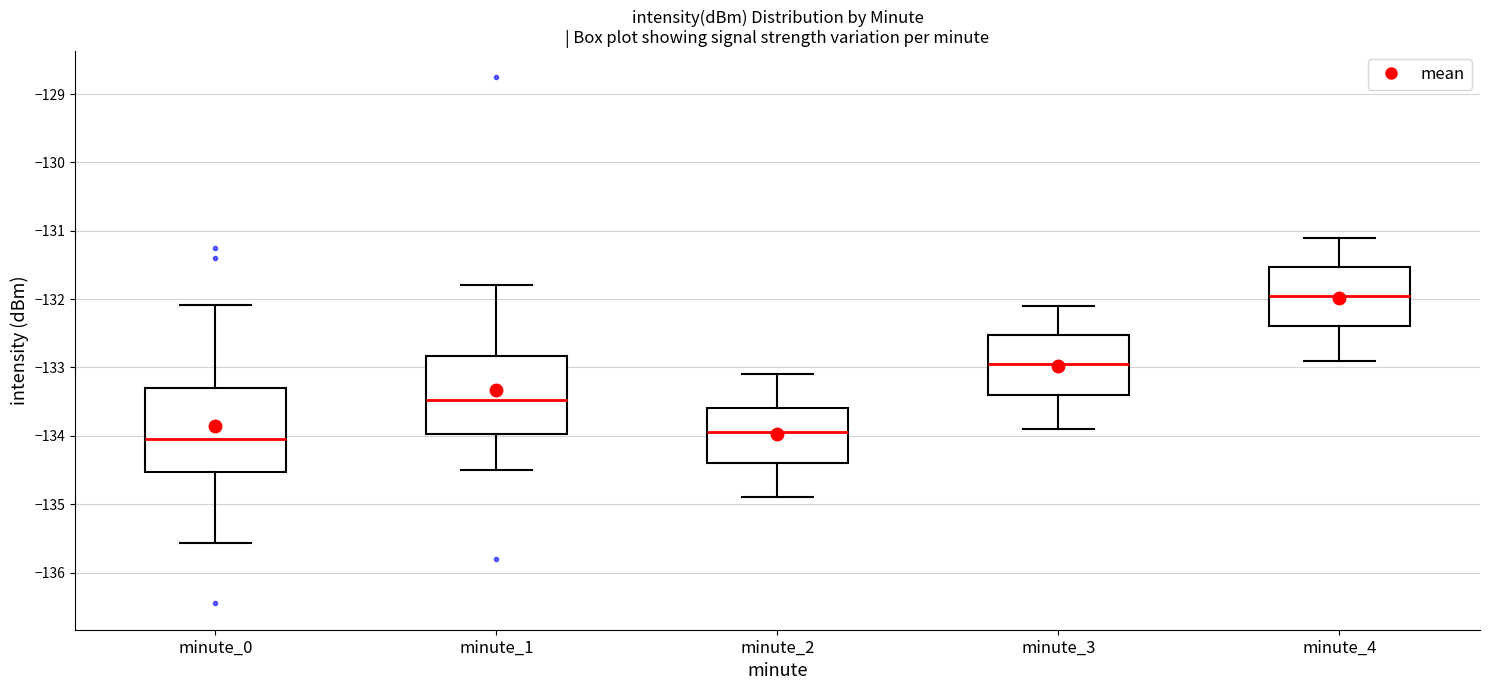

Where is the upper edge of the box for minute_3 on the y-axis? The values are not printed on the chart, so give them approximately, as read against the axis.

-132.5